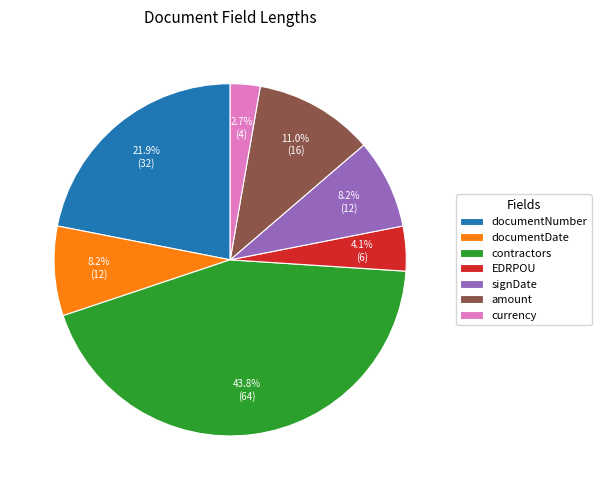

Which category has the biggest portion of the pie?

contractors